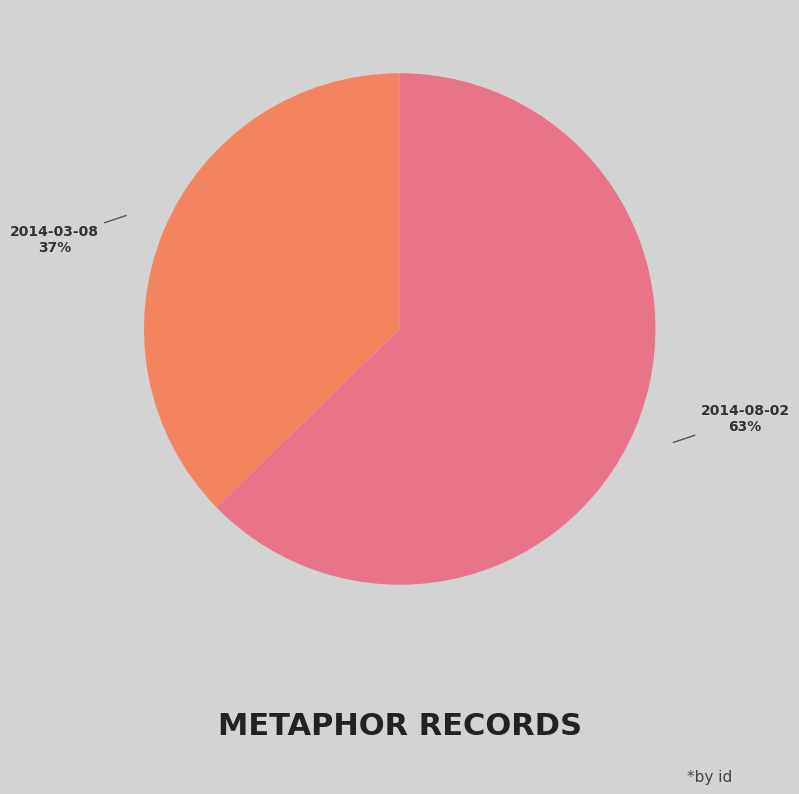

Approximately how many times larger is the value at 2014-03-08 compared to 2014-08-02?

0.6